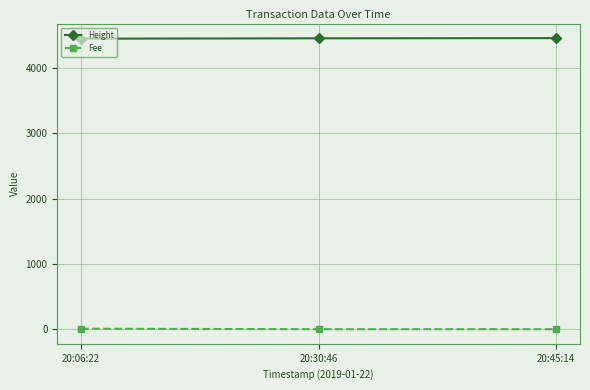

What is the label of the 3rd point from the left?

20:45:14